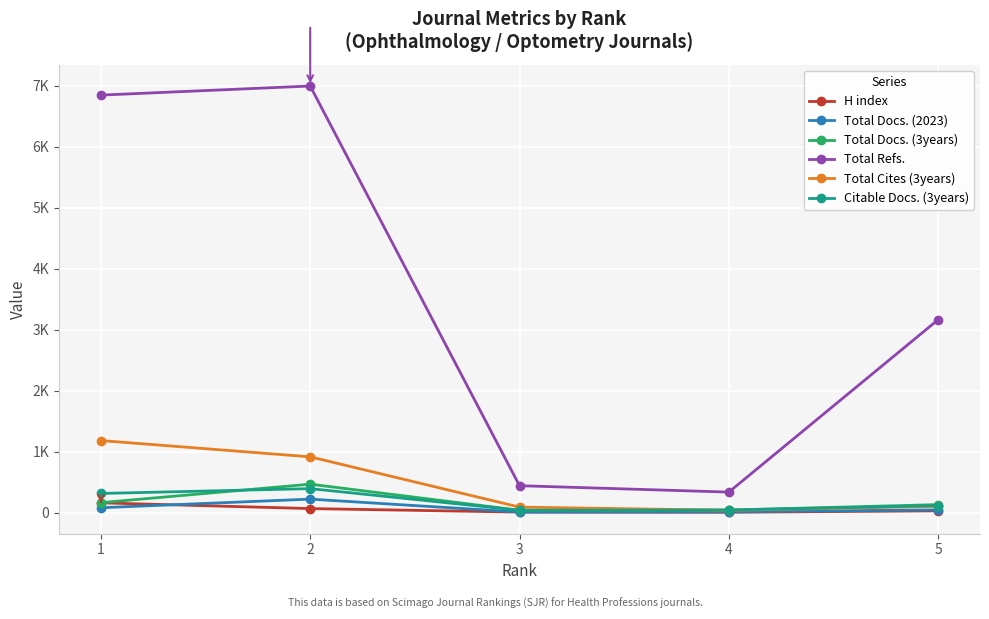

Which has a higher value, 5 or 1?

1